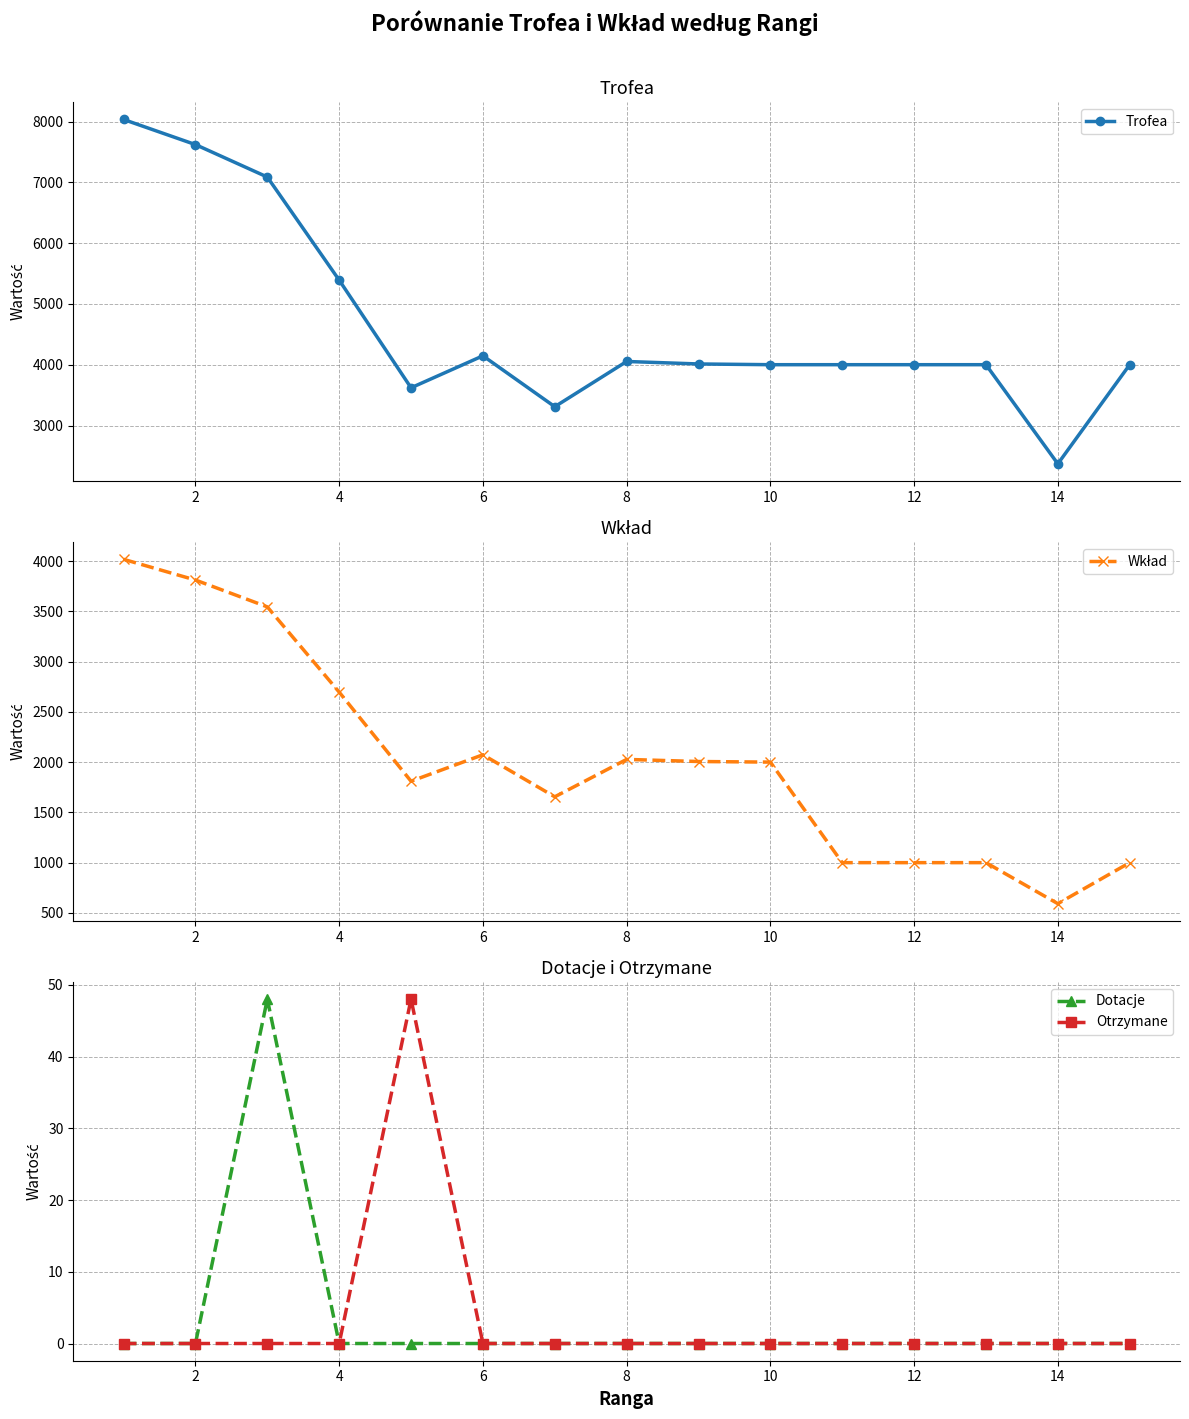

True or false: Dotacje has more than 0 points higher than both neighbors.

True